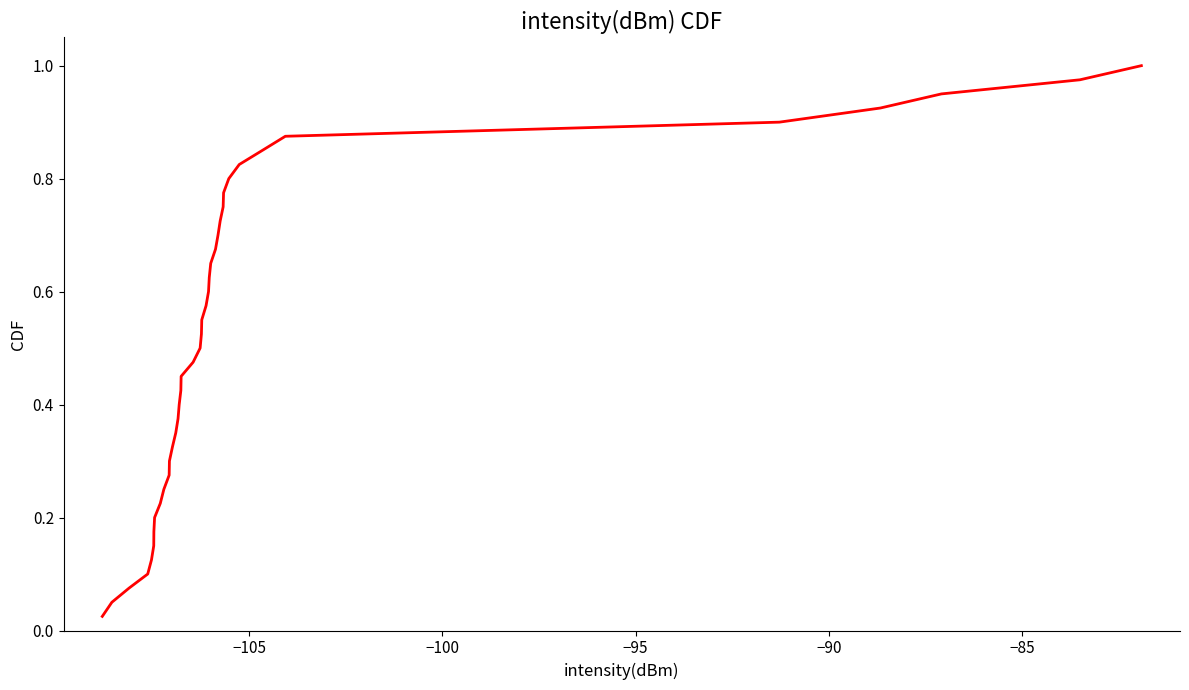

True or false: there are more than 1 points higher than both neighbors.

False